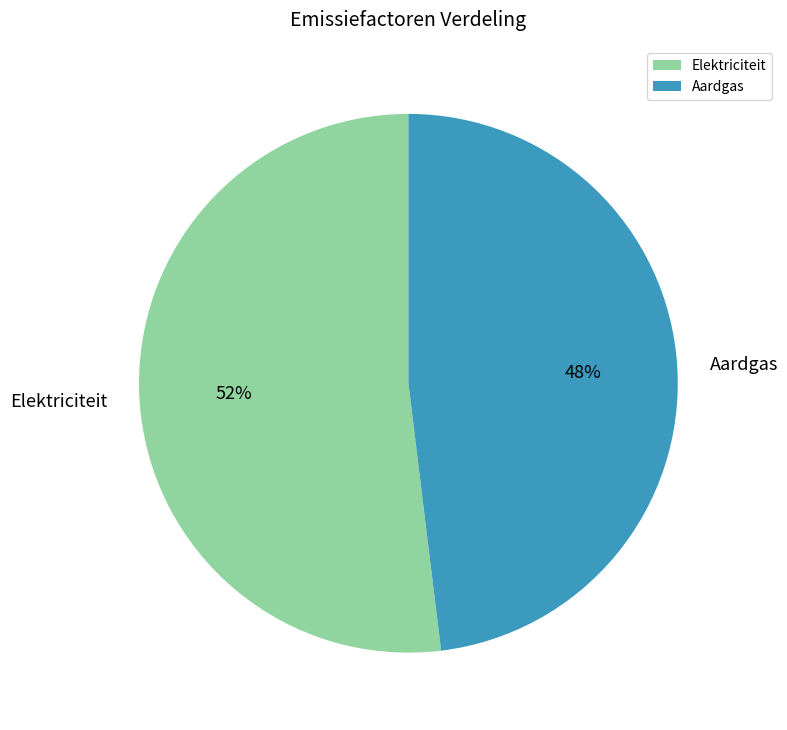

How many segments does this pie chart have?

2